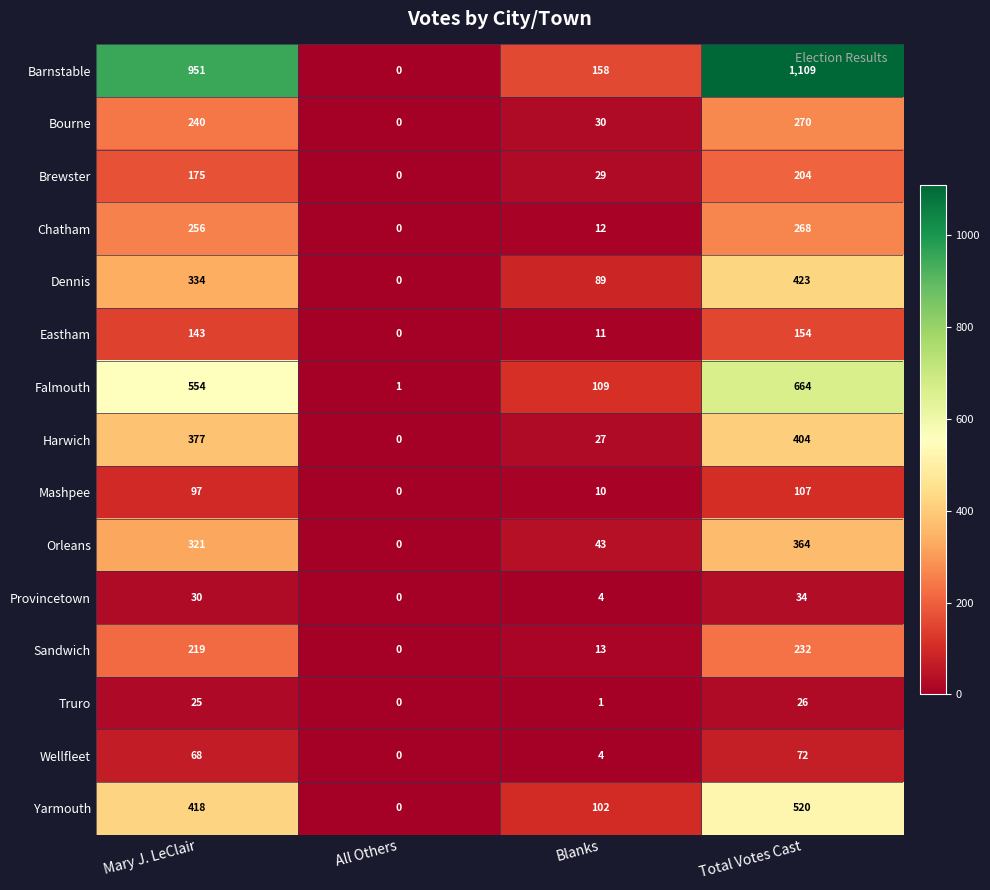

Rank the series by their maximum value, from highest to lowest.

Barnstable, Falmouth, Yarmouth, Dennis, Harwich, Orleans, Bourne, Chatham, Sandwich, Brewster, Eastham, Mashpee, Wellfleet, Provincetown, Truro